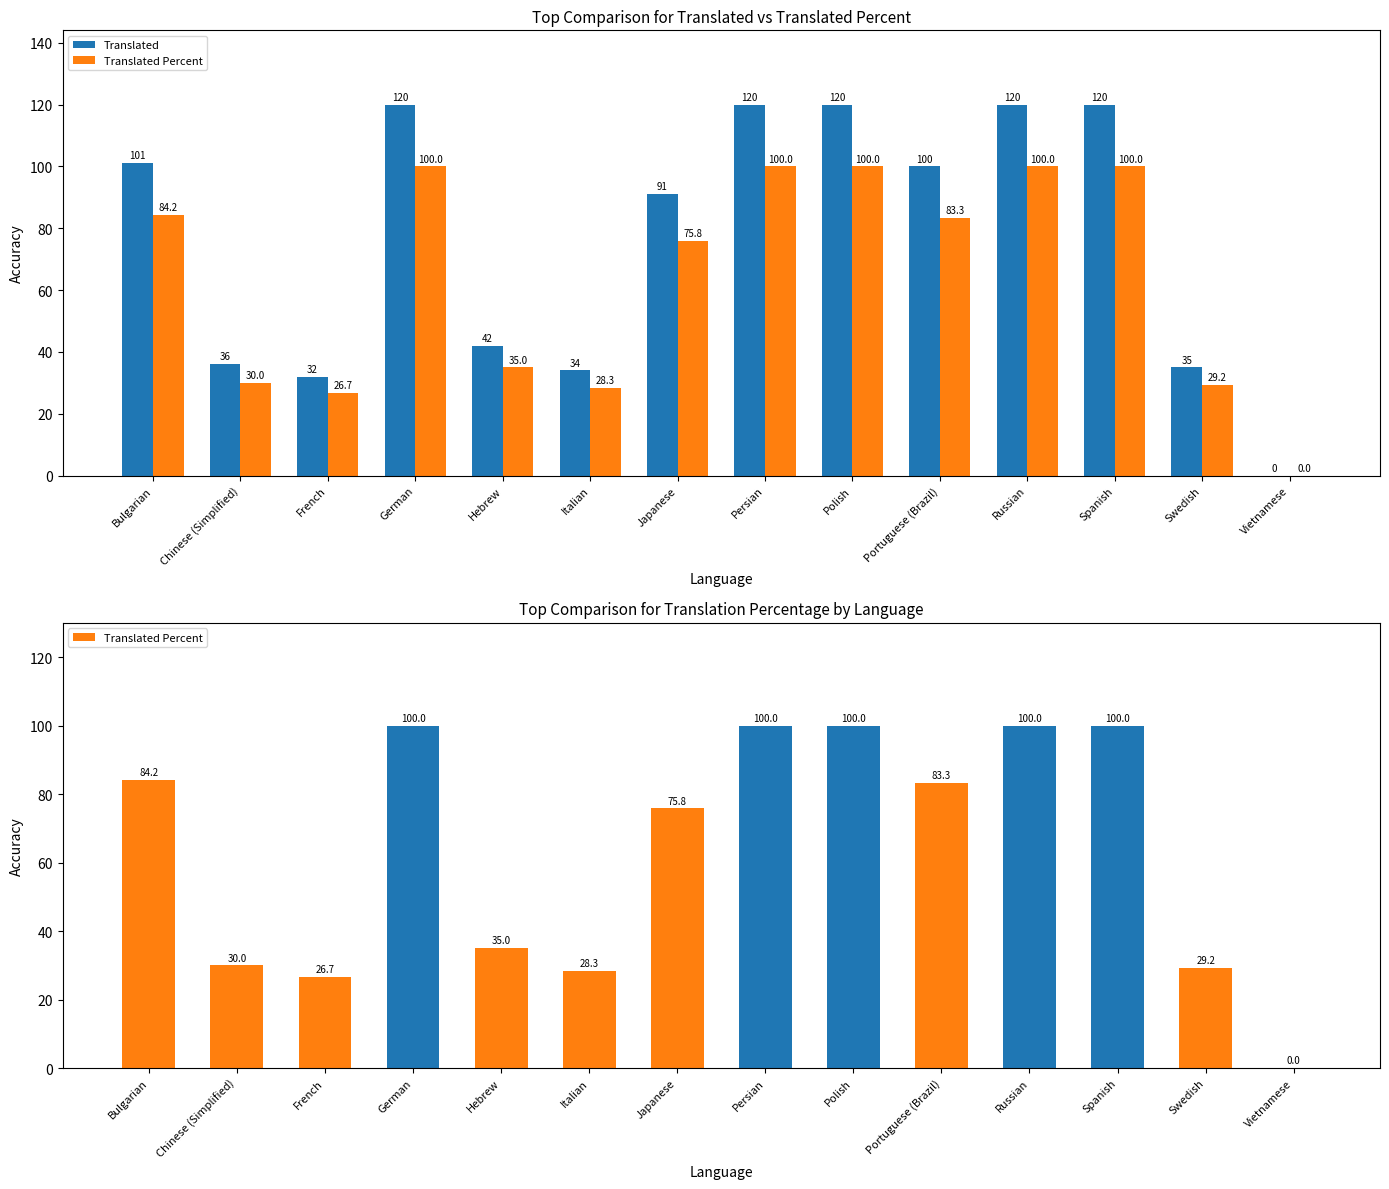

What is the greatest value displayed?

120.0